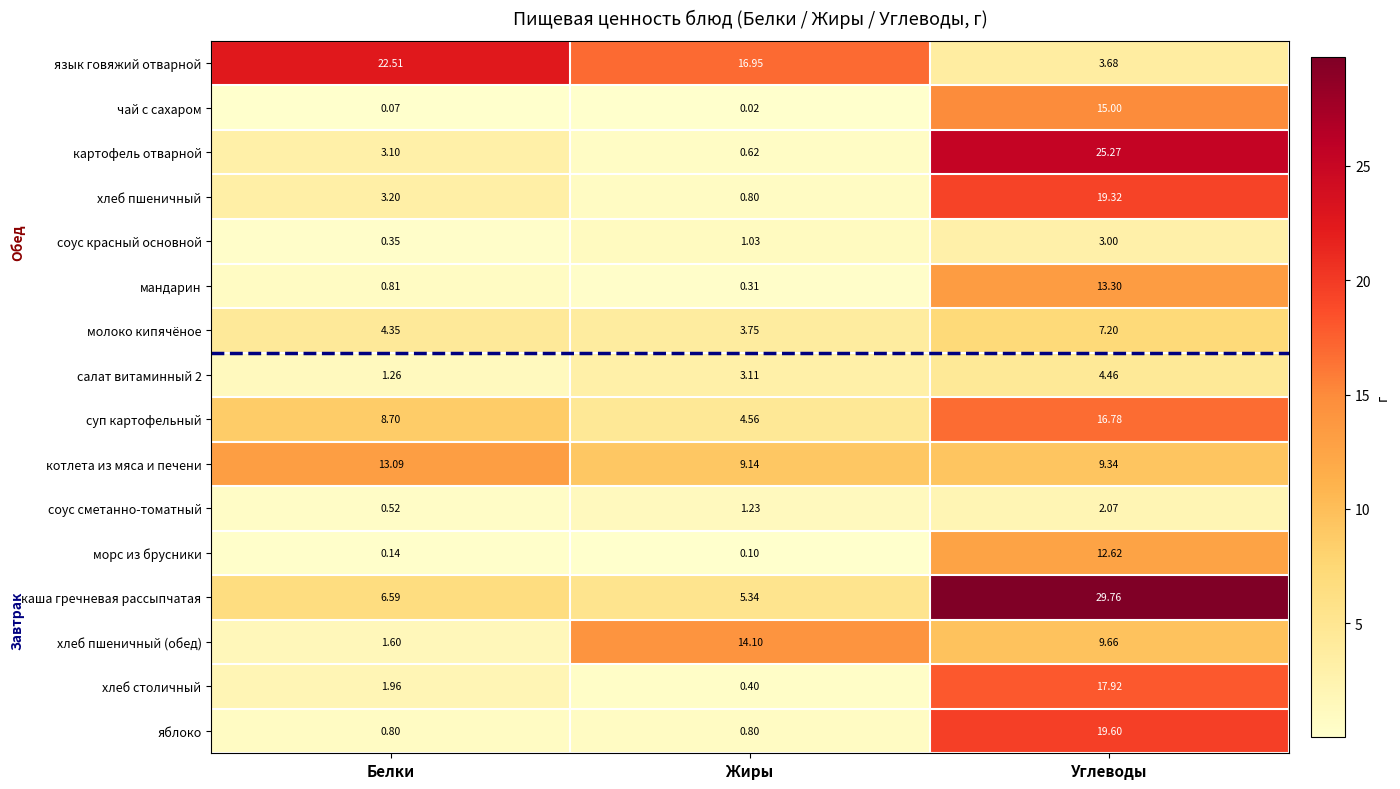

Where is хлеб пшеничный nearest to the value 10?

Белки